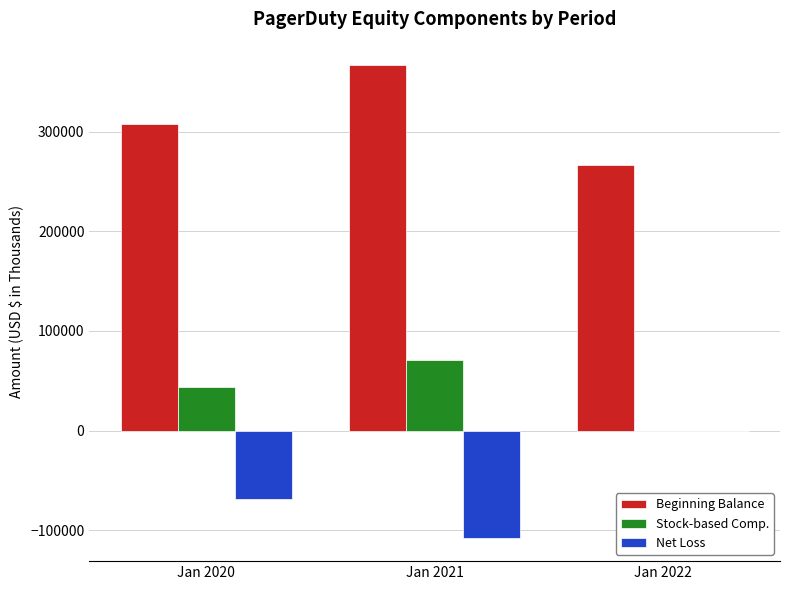

At which label is Beginning Balance closest to 316851?

Jan 2020